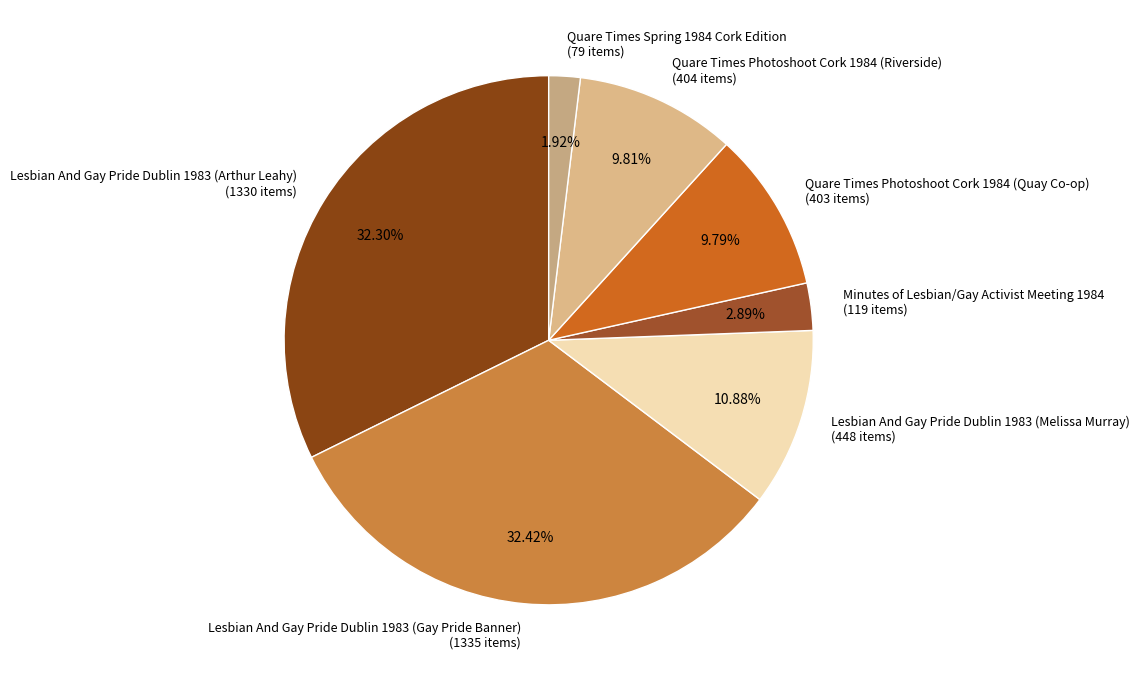

Combined, what portion of the pie is Minutes of Lesbian/Gay Activist Meeting 1984 and Quare Times Spring 1984 Cork Edition?

4.8%